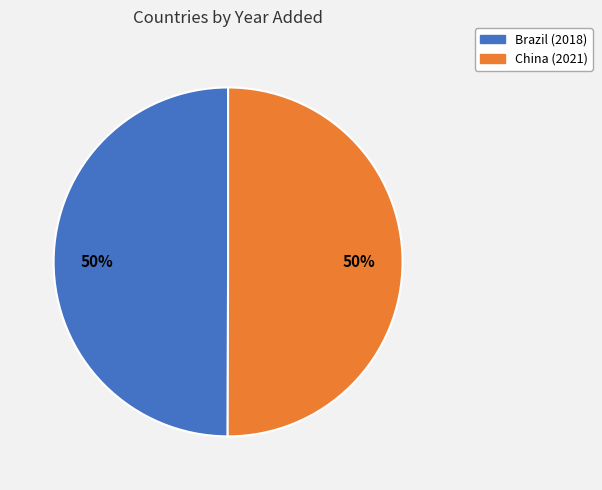

Approximately how many times larger is the value at China compared to Brazil?

1.0